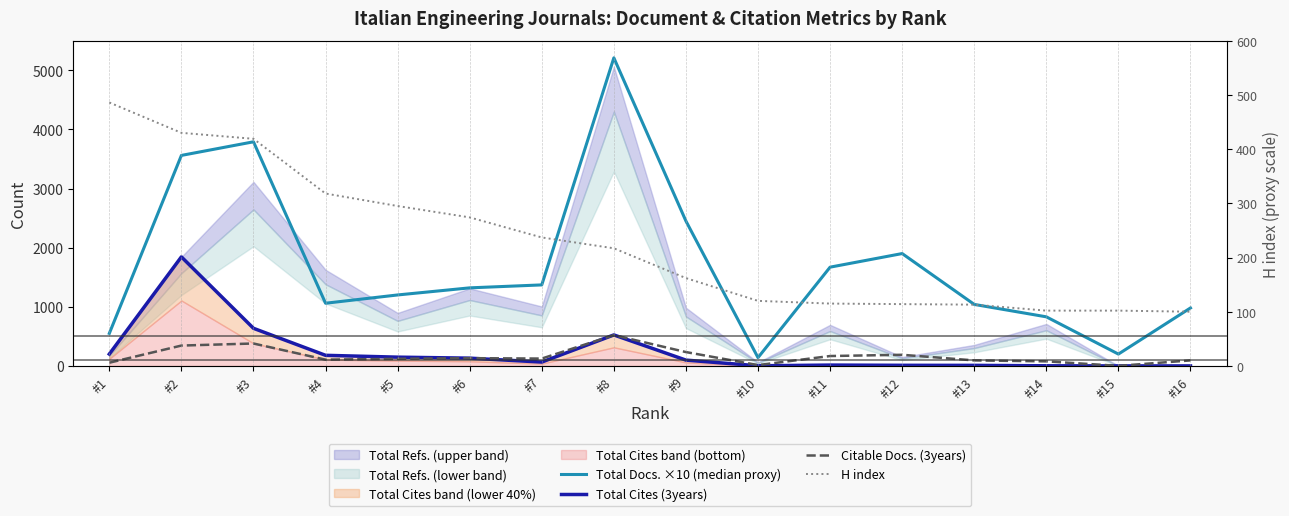

What is the lowest value of the Citable Docs. (3years) series?

1